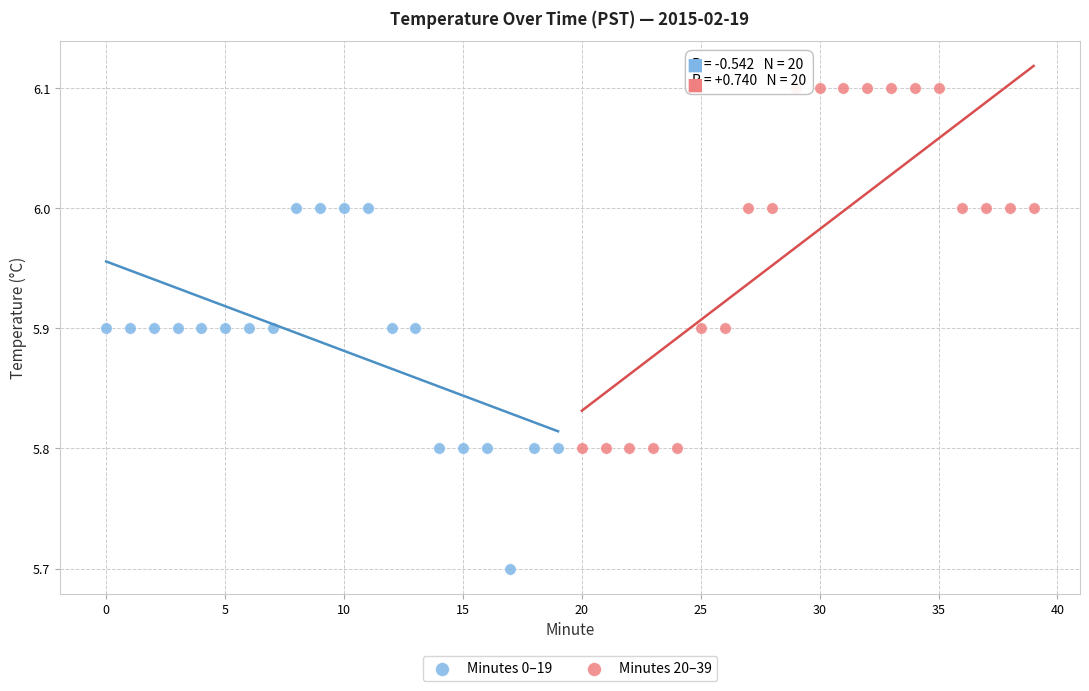

Which series contains the highest Y value?

Minutes 20–39